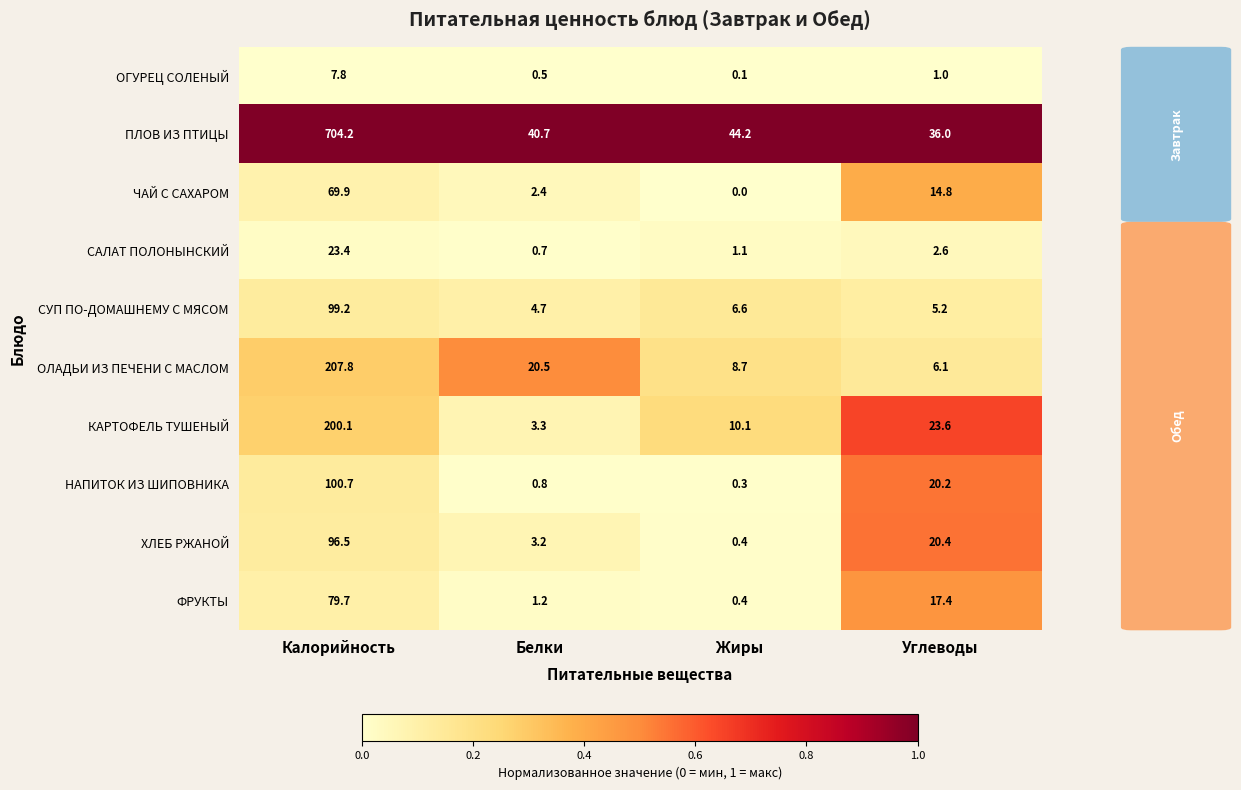

What is the minimum value for НАПИТОК ИЗ ШИПОВНИКА?

0.3